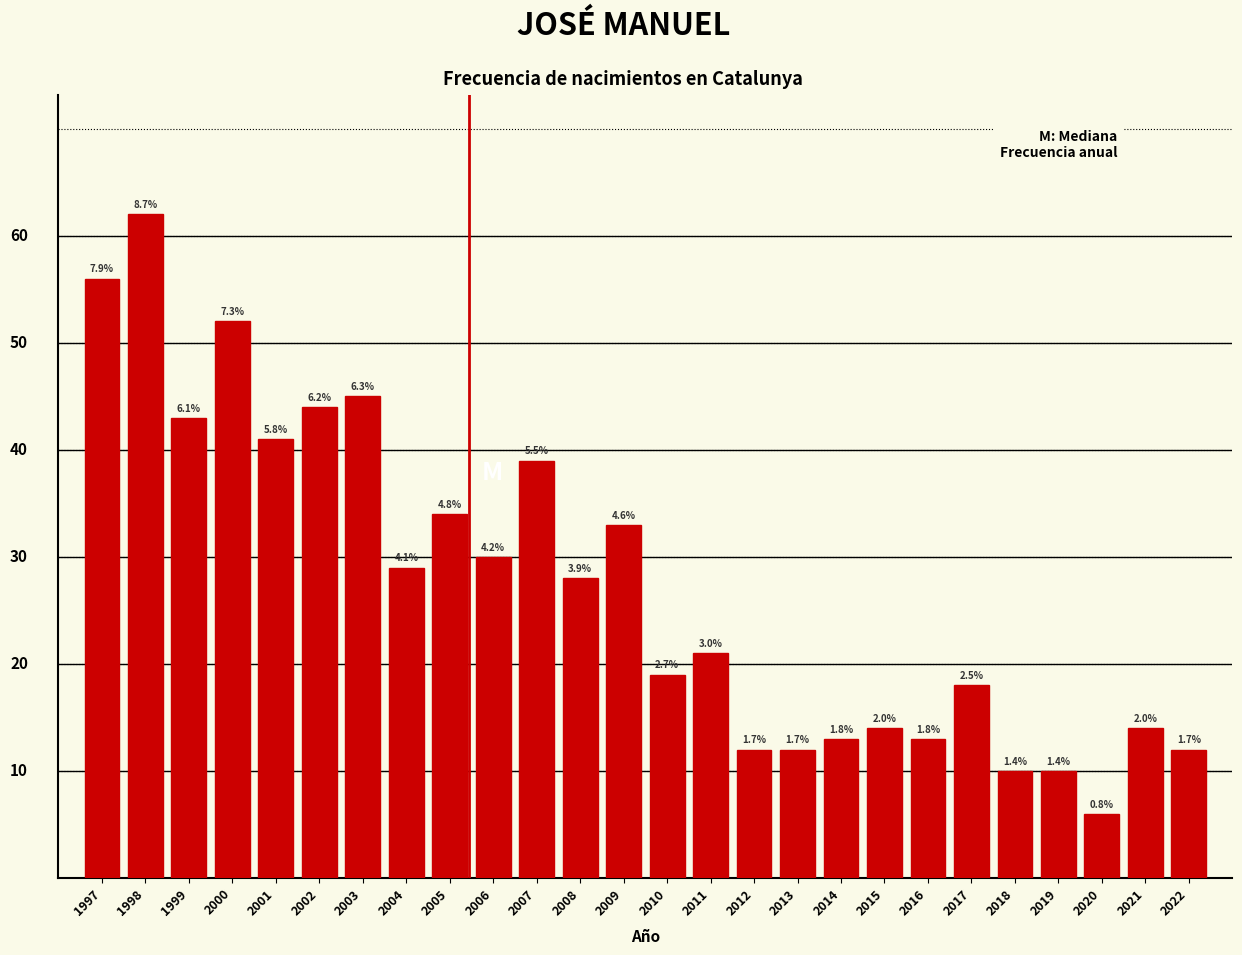

Are the bars horizontal?

No